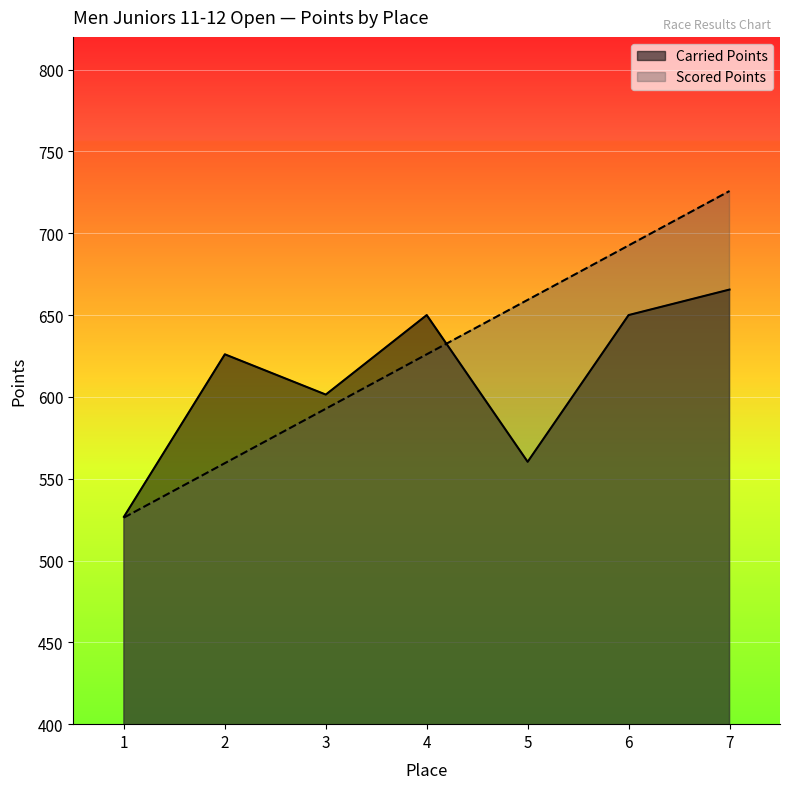

What is the difference between the maximum and second lowest values in the Carried Points series?

105.2